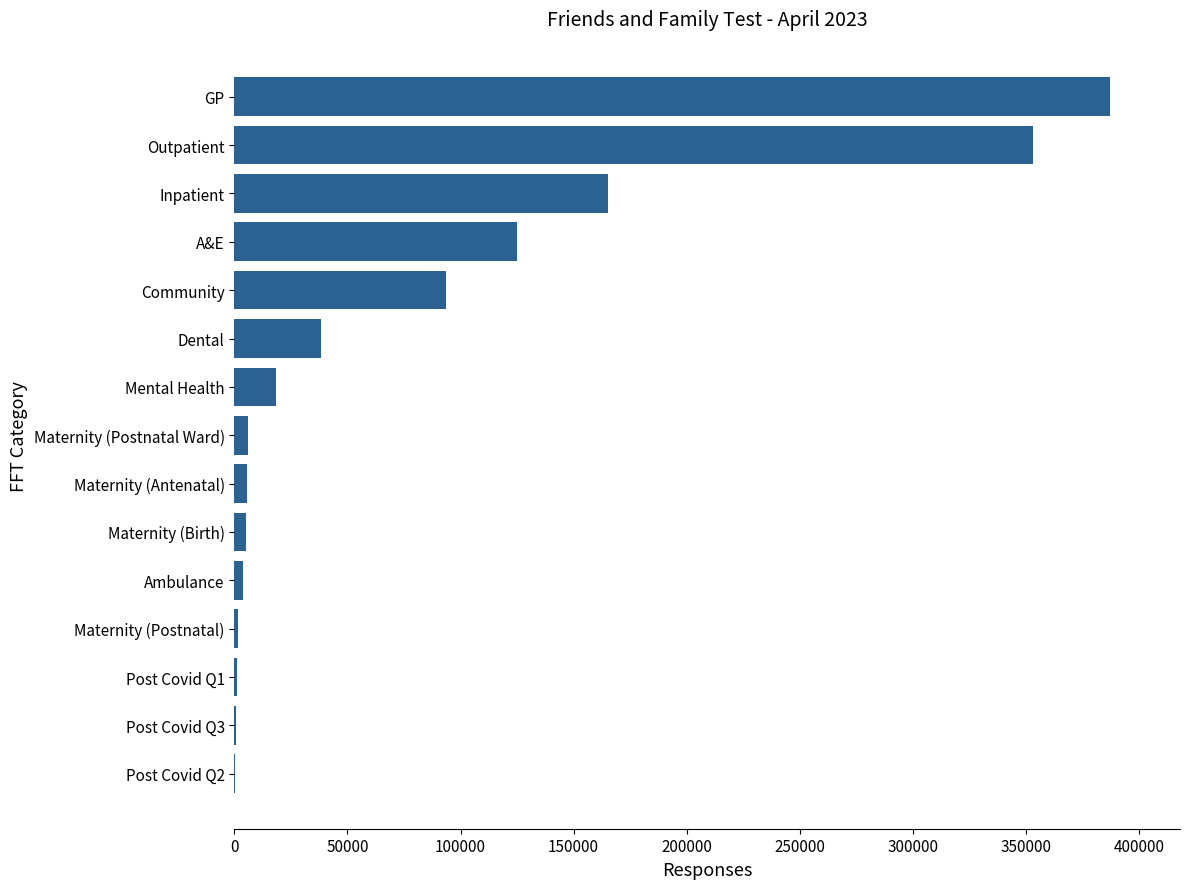

What is the change in value from Mental Health to Dental?

+20232